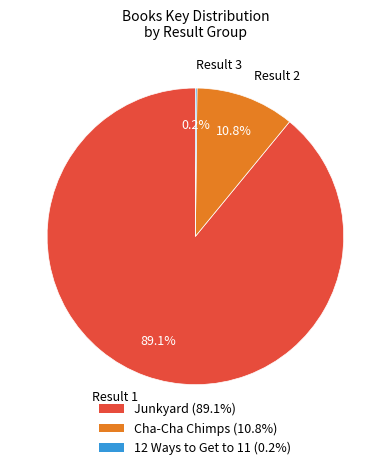

Is the sum of Result 1 and Result 2 greater than half?

Yes